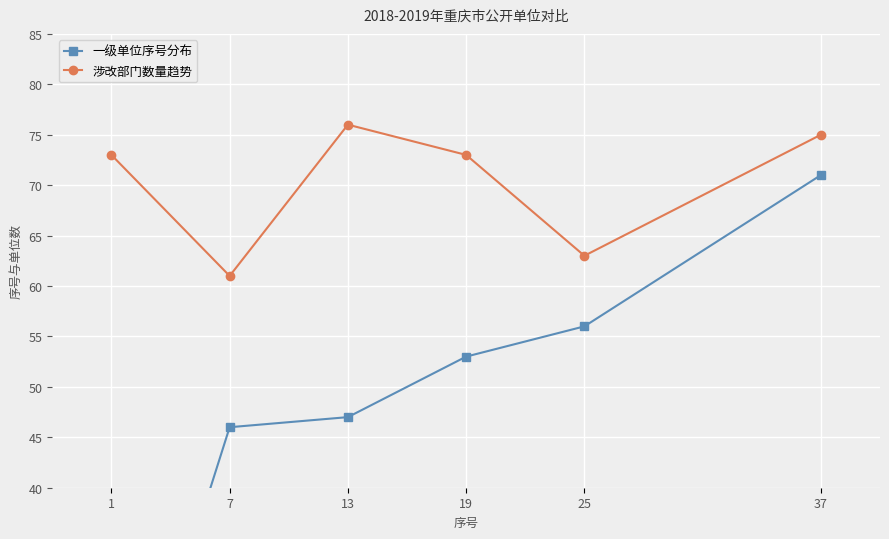

What is the approximate value of 一级单位序号分布 at 7, to the nearest 5?

45